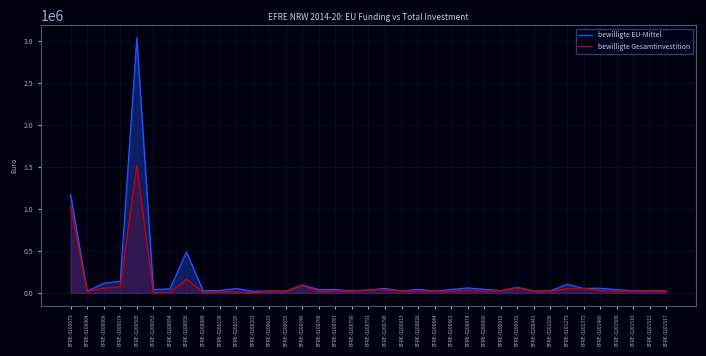

How many interior local valleys does the bewilligte EU-Mittel series have?

12